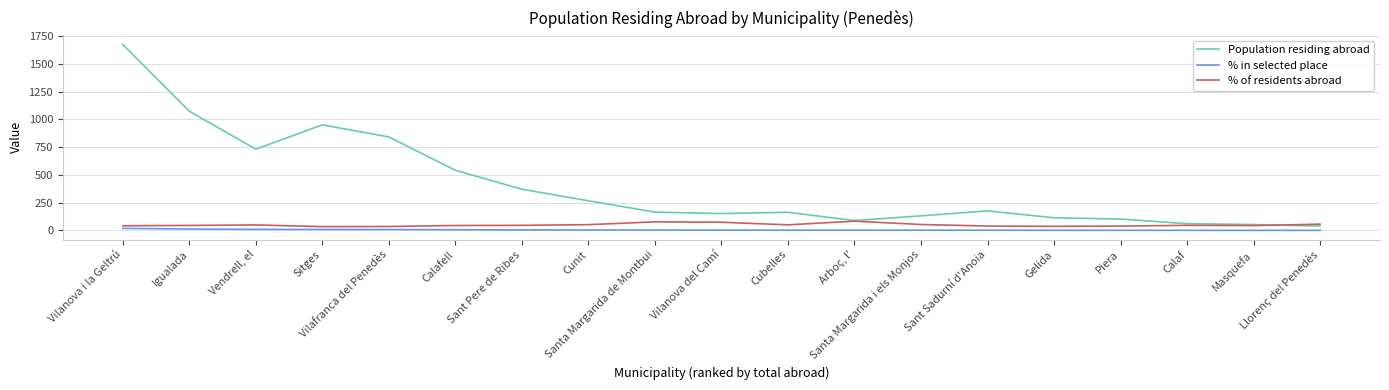

True or false: Population residing abroad and % in selected place cross at least once.

False